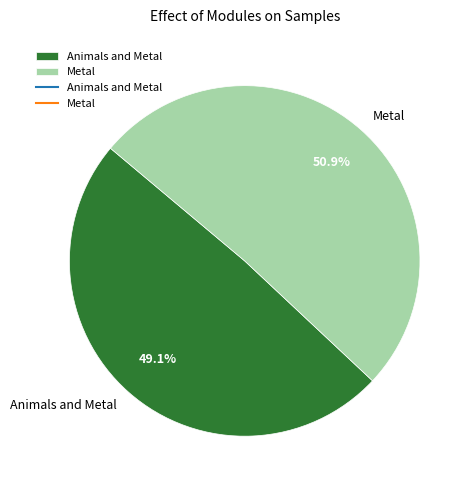

Approximately how many times larger is the value at Animals and Metal compared to Metal?

1.0